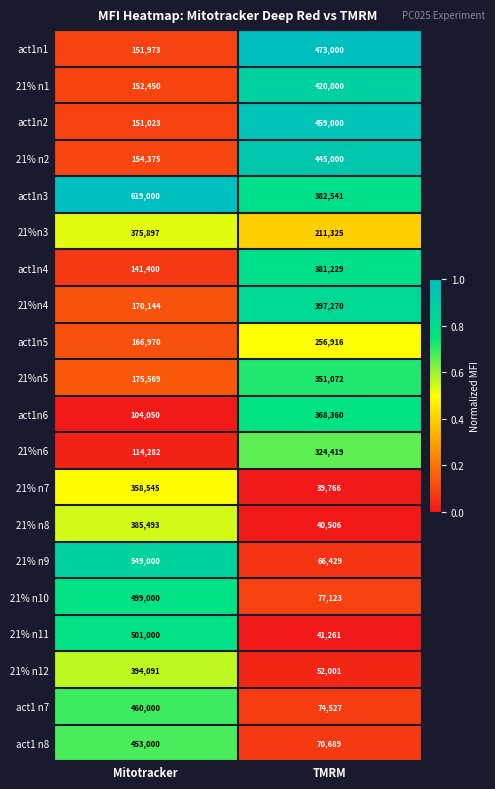

List the series in order of their peak value, lowest first.

act1n5, 21%n6, 21%n5, 21% n7, act1n6, 21%n3, act1n4, 21% n8, 21% n12, 21%n4, 21% n1, 21% n2, act1 n8, act1n2, act1 n7, act1n1, 21% n10, 21% n11, 21% n9, act1n3